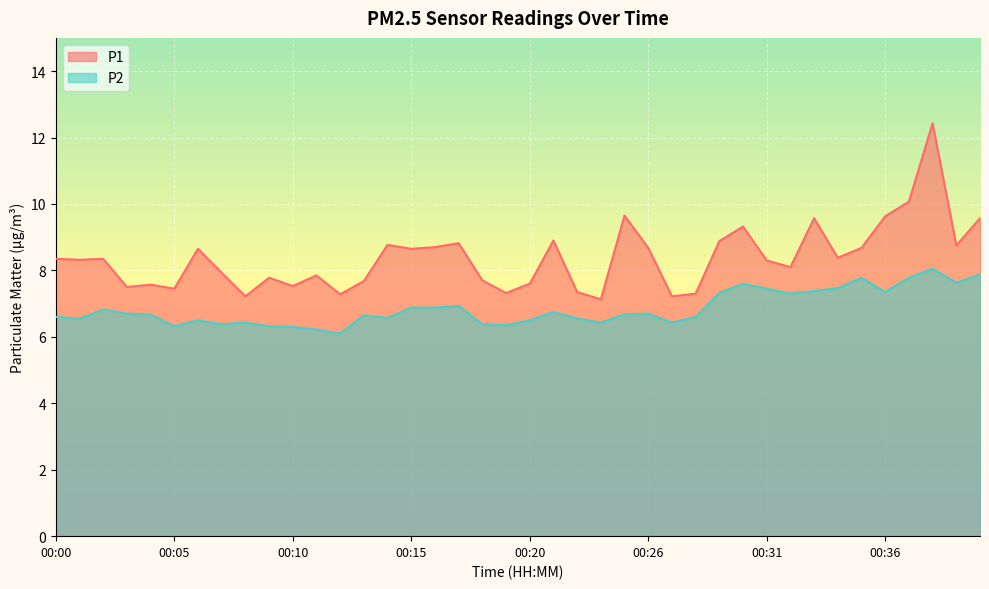

How many distinct data groups are displayed?

2